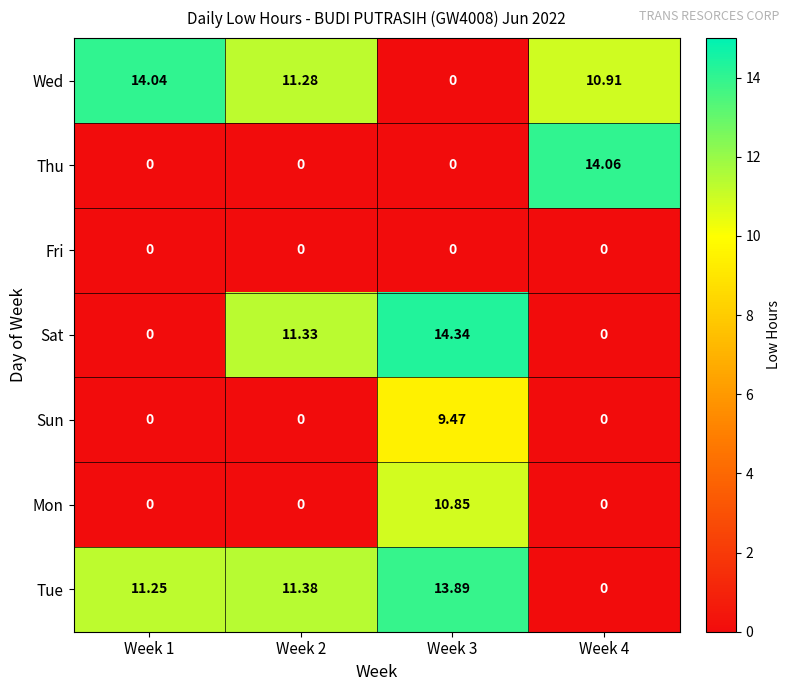

Rank the series by their maximum value, from highest to lowest.

Sat, Thu, Wed, Tue, Mon, Sun, Fri